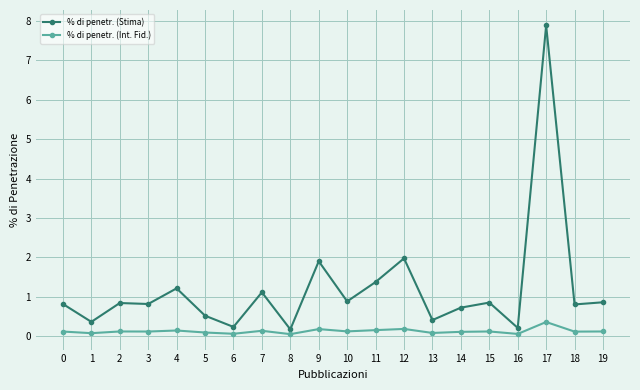

Which category has the highest value in the % di penetr. (Stima) series?

17